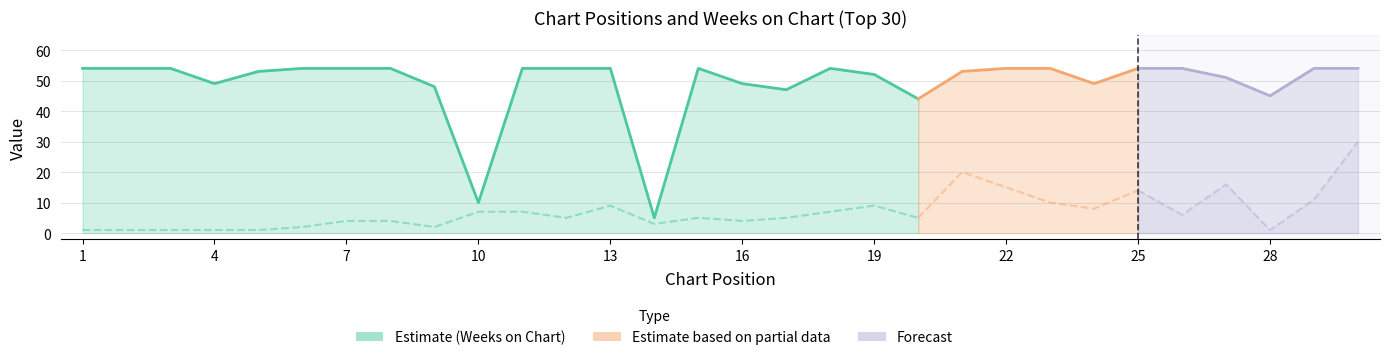

List the labels in order of Peak Position value, smallest first.

1, 2, 3, 4, 5, 28, 6, 9, 14, 7, 8, 16, 12, 15, 17, 20, 26, 10, 11, 18, 24, 13, 19, 23, 29, 25, 22, 27, 21, 30